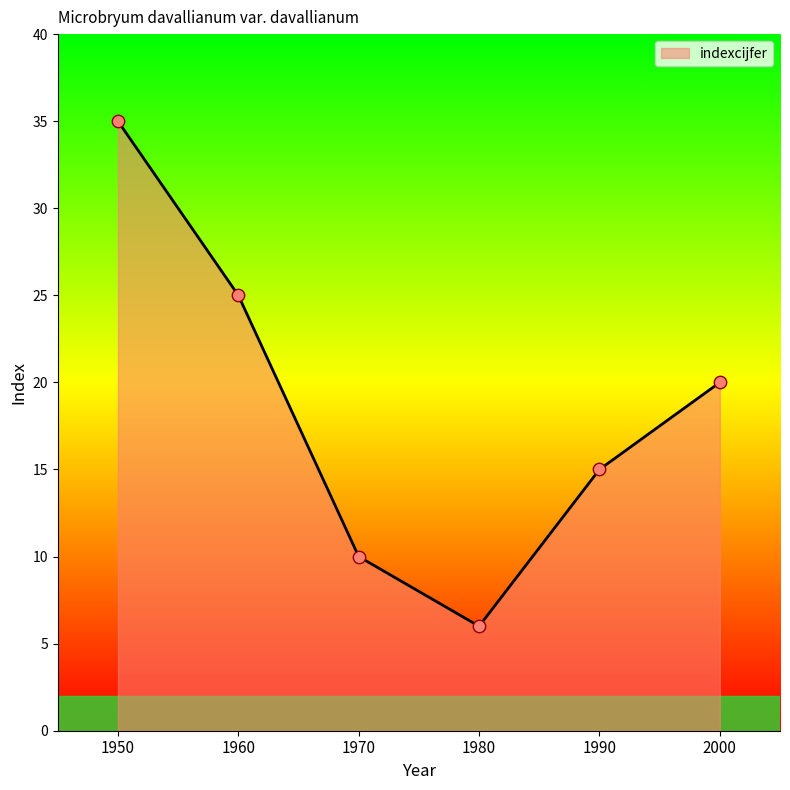

Approximately how many times larger is the value at 1990 compared to 1960?

0.6